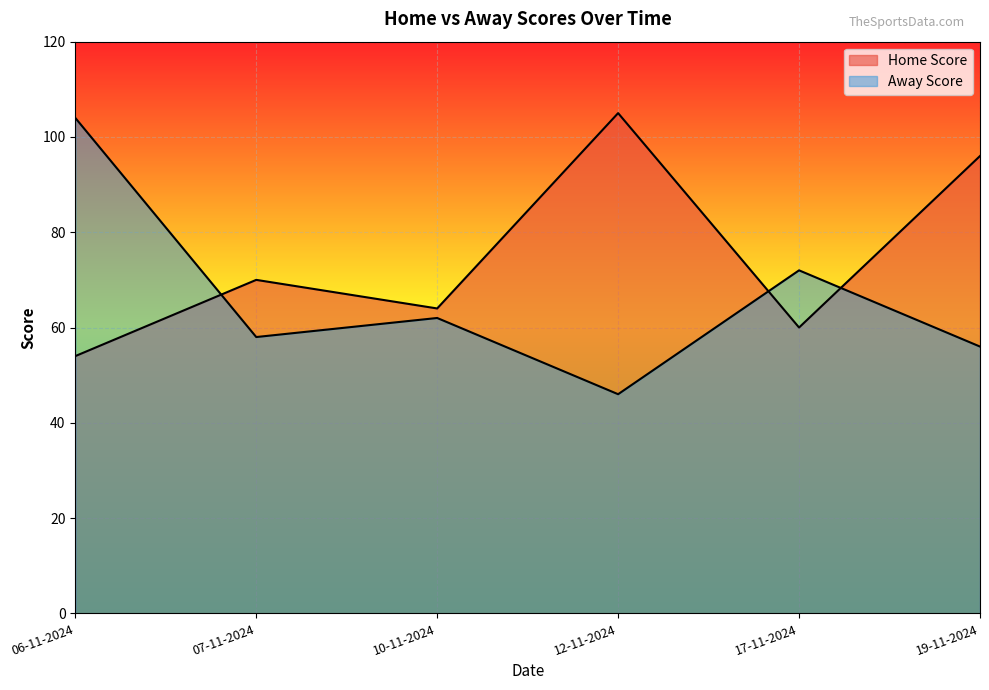

At how many categories does at least one series exceed 78?

3